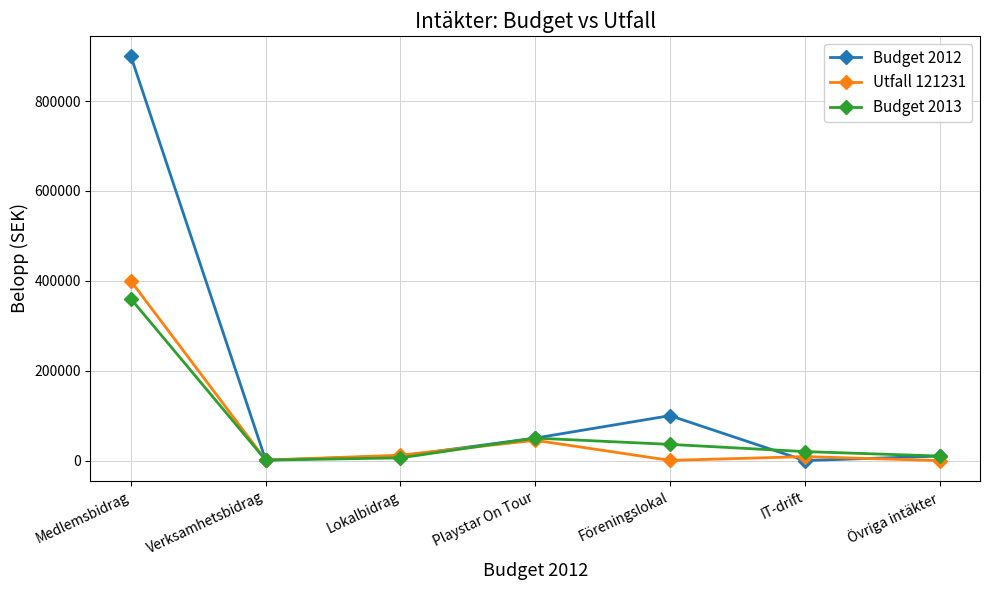

At which label is Utfall 121231 closest to 199802?

Playstar On Tour